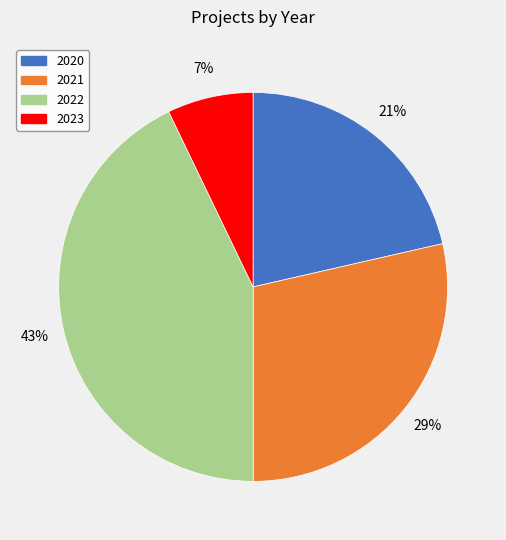

Is it true that 2023 is 15% of the pie?

False